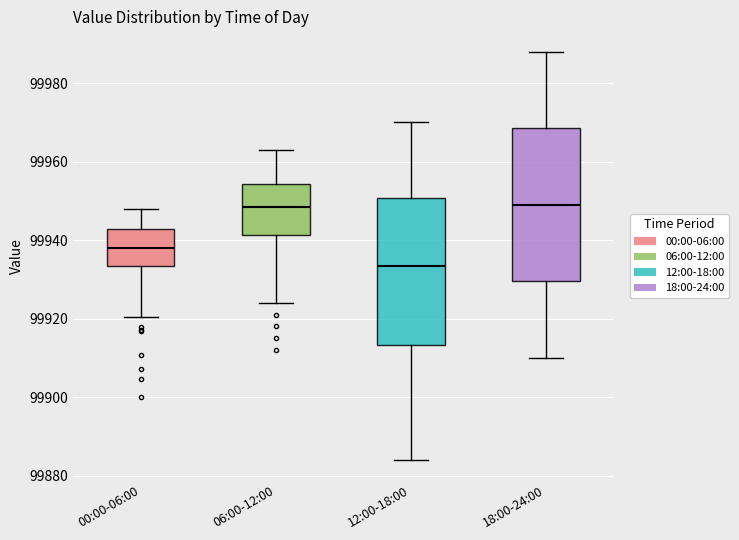

Reading left to right, transcribe this box plot: for each box, give where its median line is, the range the box spans, and where its two whiskers end, as read against the y-axis. The values are not printed on the chart, so give them approximately, as read against the axis.

00:00-06:00: median 99938, box 99934 to 99942, whiskers 99920 to 99948
06:00-12:00: median 99948, box 99942 to 99954, whiskers 99924 to 99964
12:00-18:00: median 99934, box 99914 to 99950, whiskers 99884 to 99970
18:00-24:00: median 99950, box 99930 to 99968, whiskers 99910 to 99988